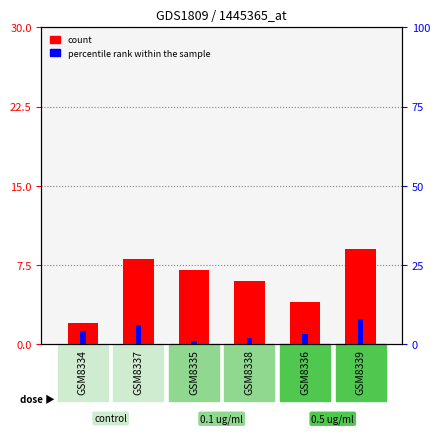

The count series shows 1 at GSM8336. True or false?

False